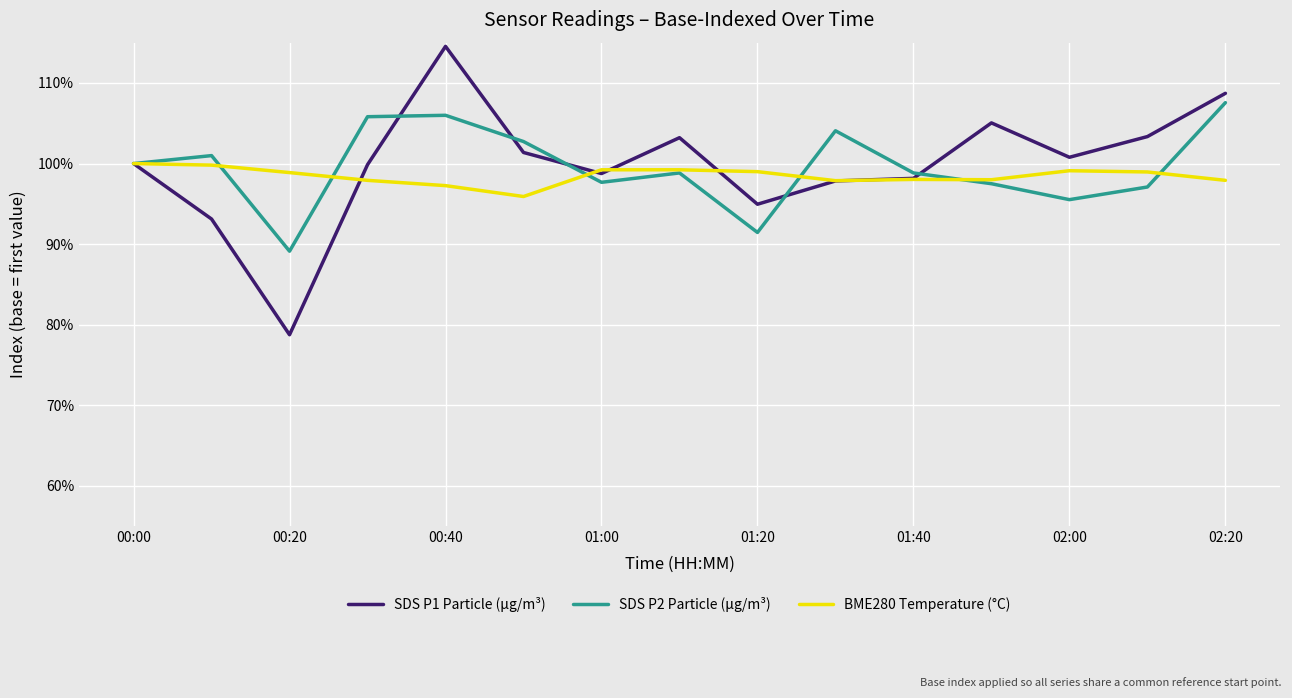

At how many categories does at least one series exceed 102?

8